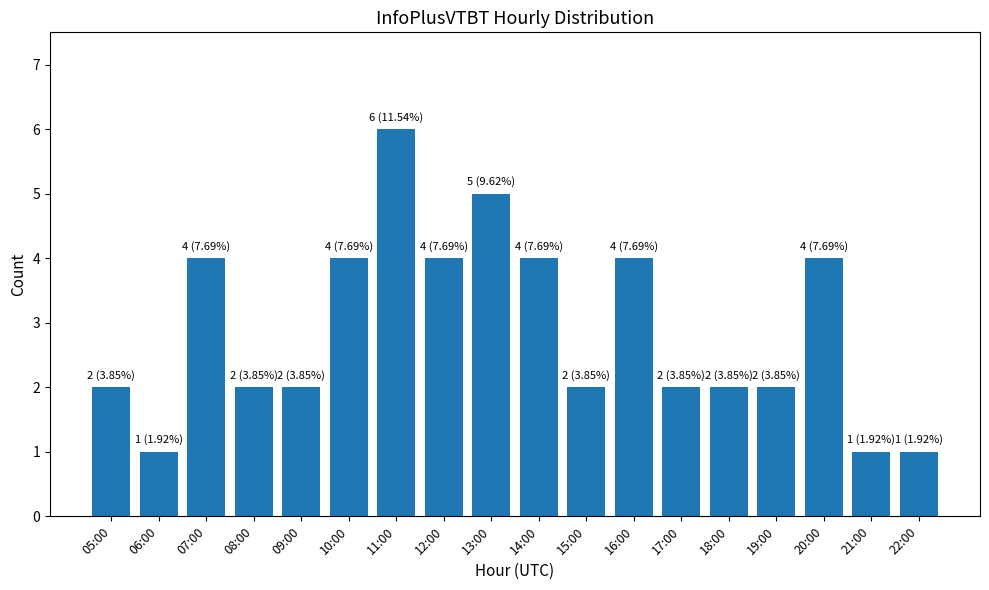

The chart shows a value of 4 at 16:00. True or false?

True